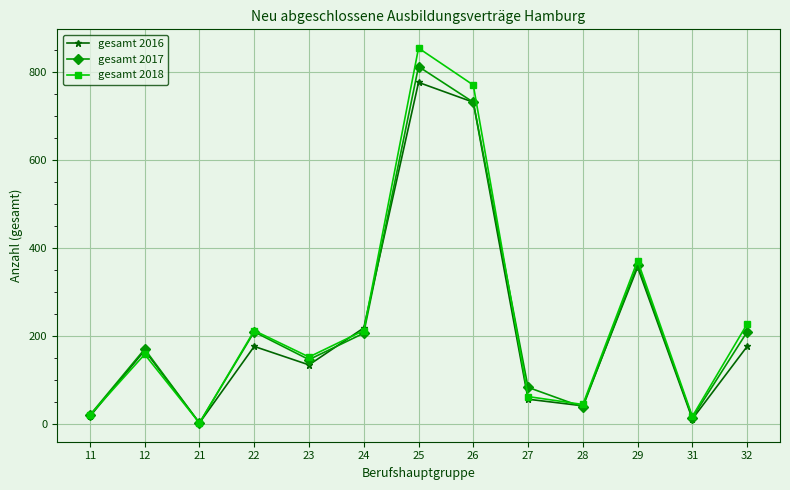

Does the chart have visible grid lines?

Yes